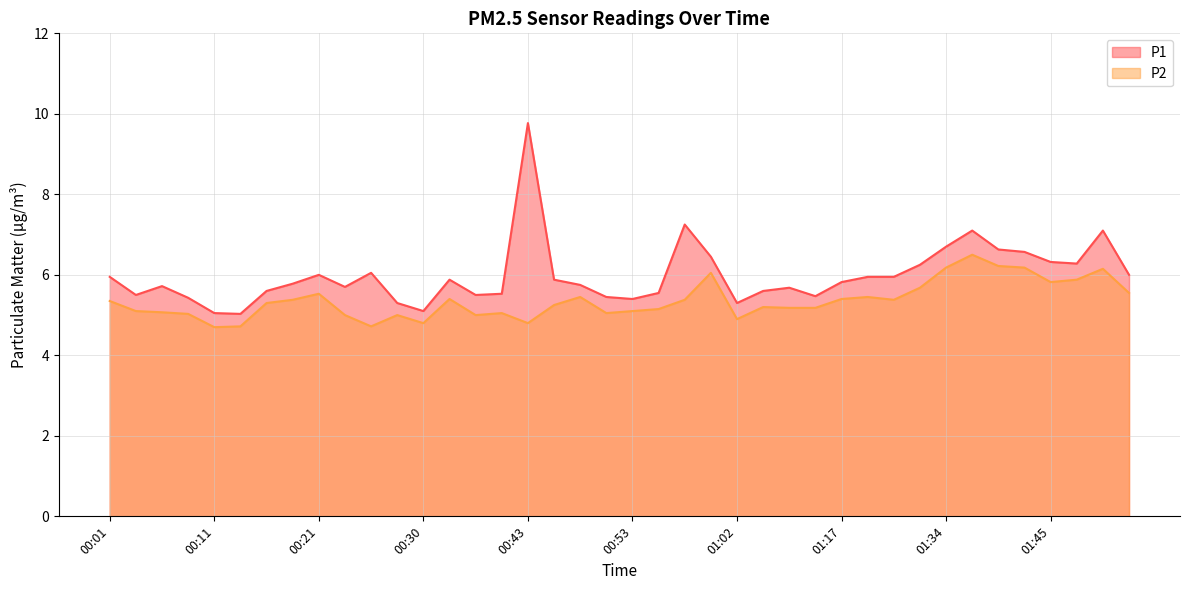

Reading right to left, transcribe all the data shown in this chart.

P1: 6.0	7.1	6.3	6.3	6.6	6.6	7.1	6.7	6.2	6.0	6.0	5.8	5.5	5.7	5.6	5.3	6.5	7.2	5.5	5.4	5.5	5.8	5.9	9.8	5.5	5.5	5.9	5.1	5.3	6.0	5.7	6.0	5.8	5.6	5.0	5.0	5.4	5.7	5.5	6.0
P2: 5.5	6.2	5.9	5.8	6.2	6.2	6.5	6.2	5.7	5.4	5.5	5.4	5.2	5.2	5.2	4.9	6.0	5.4	5.2	5.1	5.0	5.5	5.2	4.8	5.0	5.0	5.4	4.8	5.0	4.7	5.0	5.5	5.4	5.3	4.7	4.7	5.0	5.1	5.1	5.3